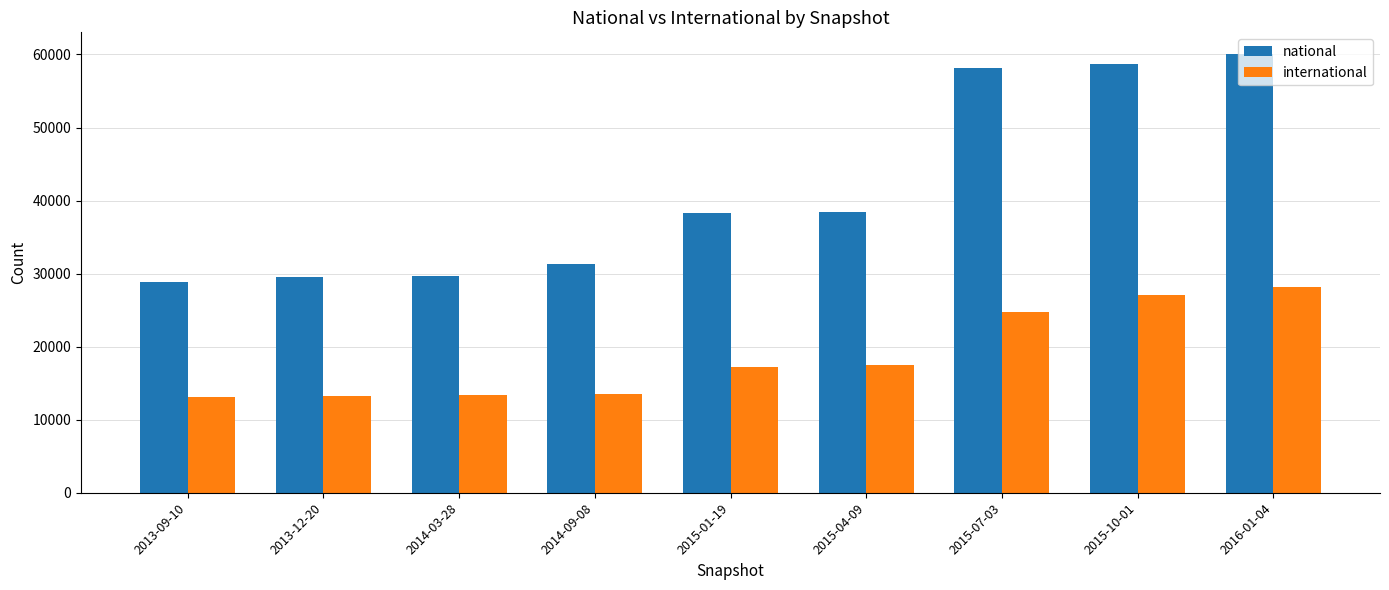

What is the total value across all series at 2015-07-03?

82829